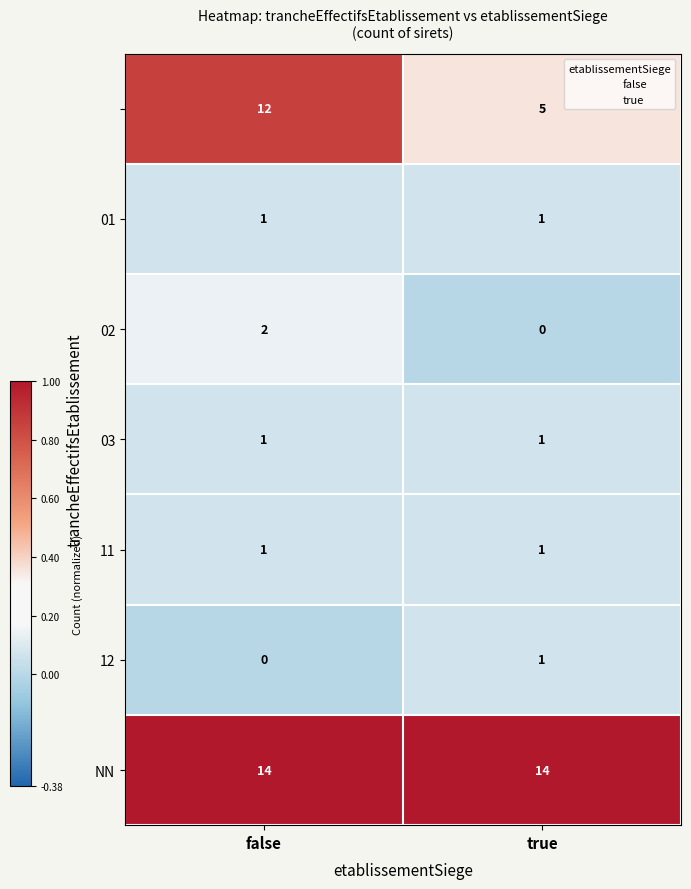

What is the greatest value displayed?

14